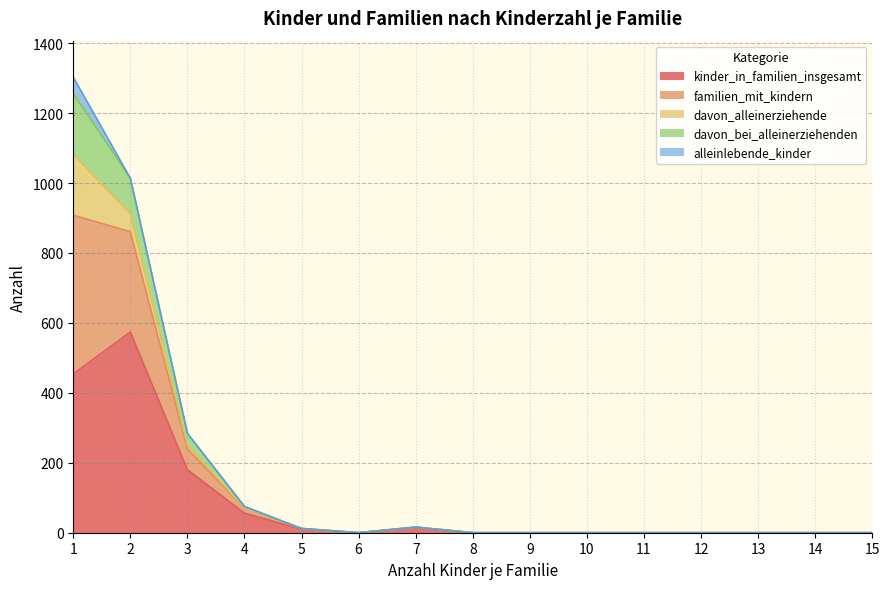

The value of kinder_in_familien_insgesamt at 15 is 0. True or false?

True